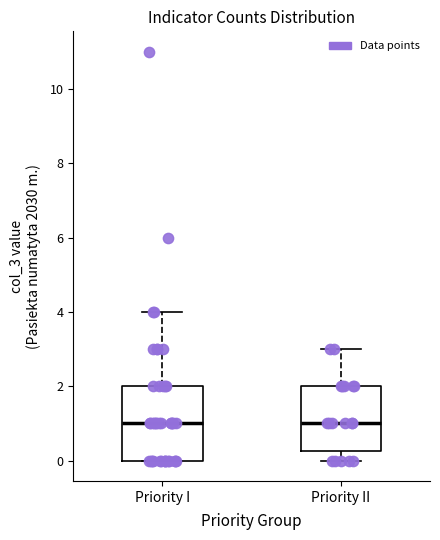

Reading left to right, read every box against the y-axis: the position of its median line, the range the box covers, and the ends of its whiskers. The values are not printed on the chart, so give them approximately, as read against the axis.

Priority I: median 1.0, box 0.0 to 2.0, whiskers 0.0 to 4.0
Priority II: median 1.0, box 0.2 to 2.0, whiskers 0.0 to 3.0